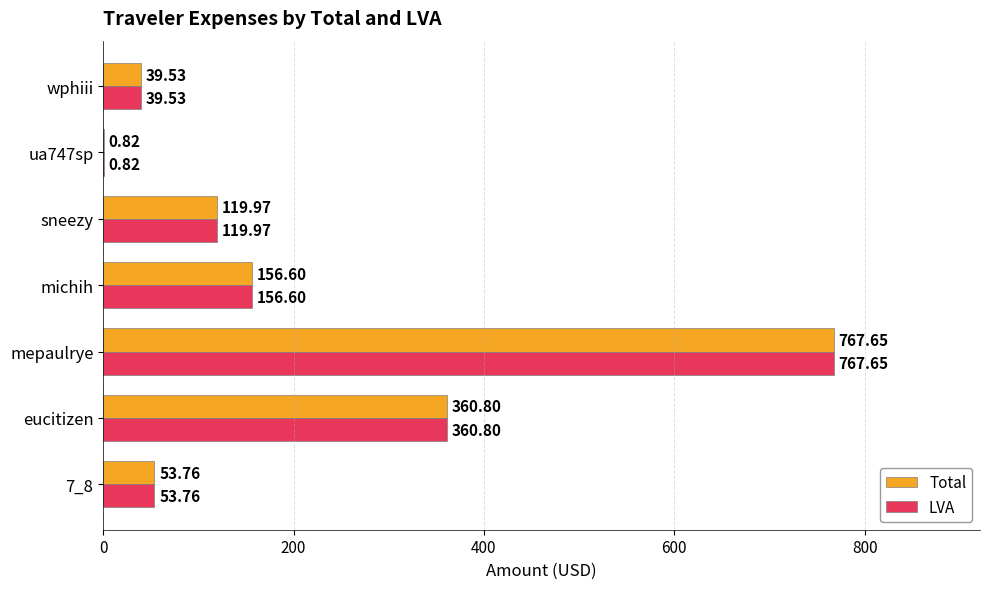

At which label is Total closest to 384?

eucitizen